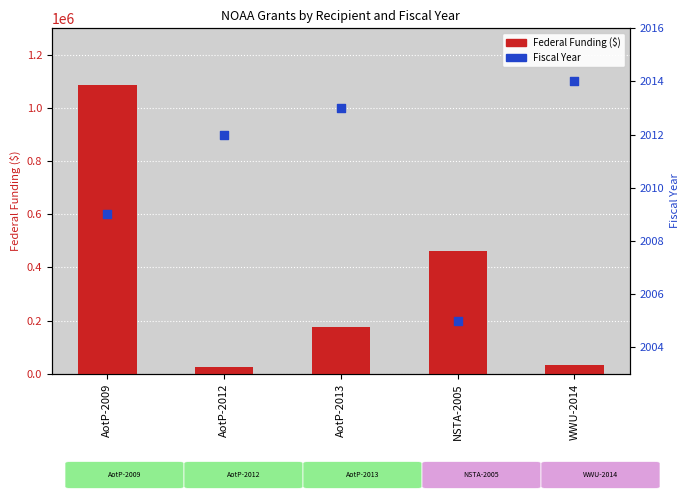

At which category is the sum across all series the highest?

AotP-2009